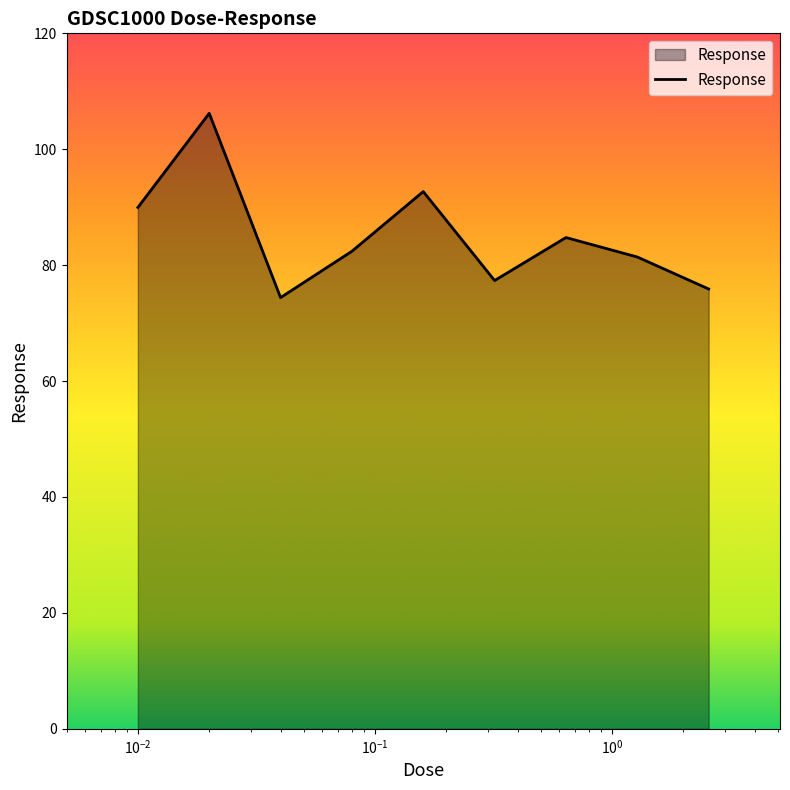

What is the smallest value displayed?

74.4